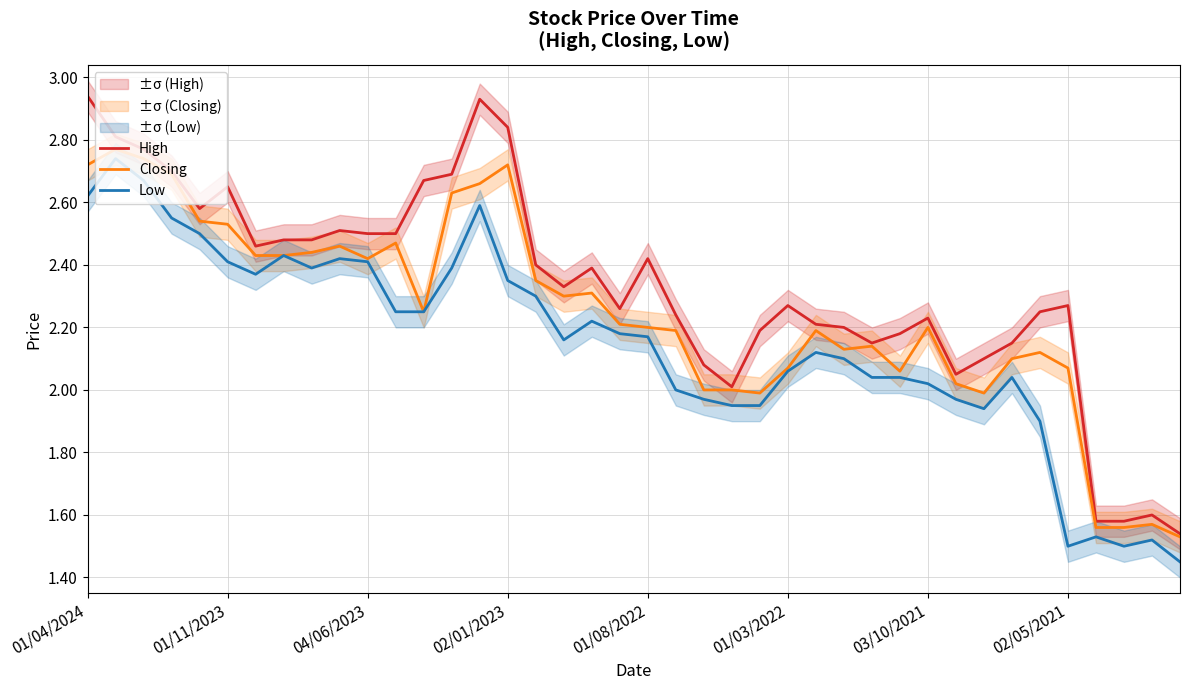

Where is High nearest to the value 2?

23